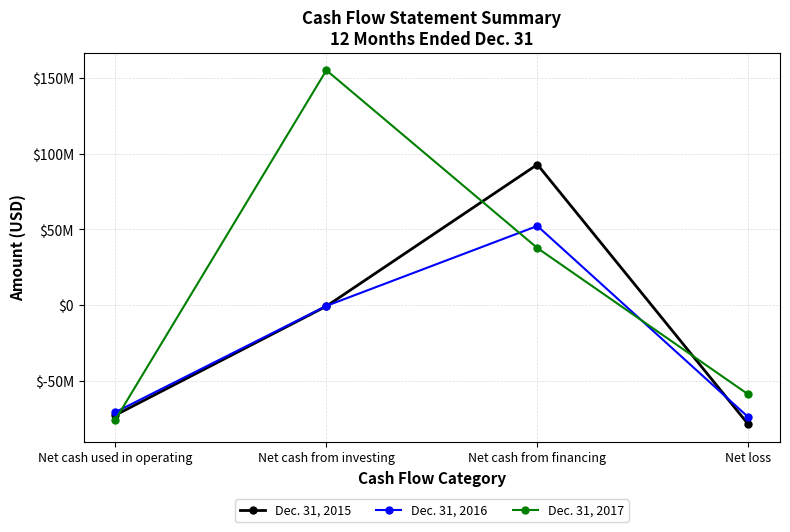

Does the chart display data point markers on the line(s)?

Yes